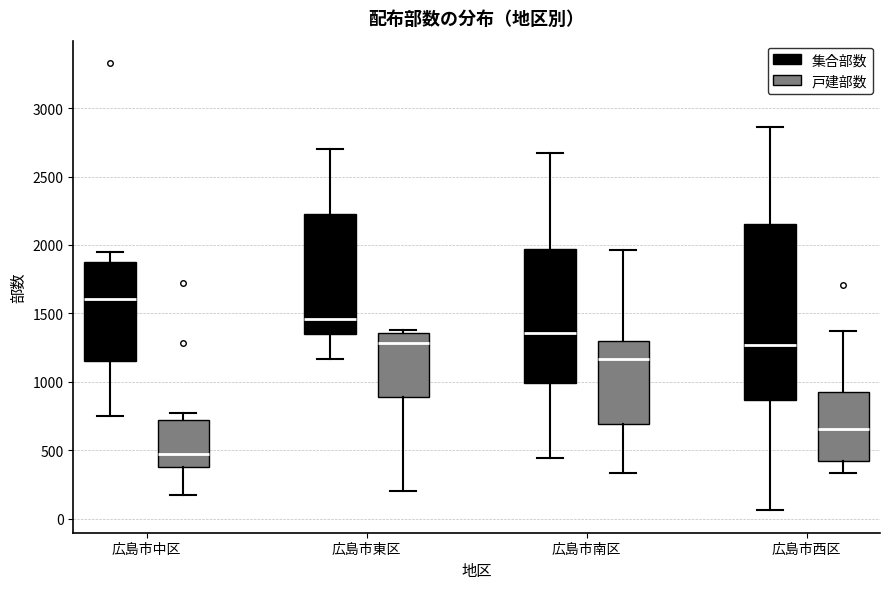

Reading left to right, read every box against the y-axis: the position of its median line, the range the box covers, and the ends of its whiskers. The values are not printed on the chart, so give them approximately, as read against the axis.

広島市中区 (集合部数): median 1600, box 1150 to 1850, whiskers 750 to 1950
広島市中区 (戸建部数): median 500, box 400 to 700, whiskers 150 to 750
広島市東区 (集合部数): median 1450, box 1350 to 2250, whiskers 1150 to 2700
広島市東区 (戸建部数): median 1300, box 900 to 1350, whiskers 200 to 1400
広島市南区 (集合部数): median 1350, box 1000 to 1950, whiskers 450 to 2650
広島市南区 (戸建部数): median 1150, box 700 to 1300, whiskers 350 to 1950
広島市西区 (集合部数): median 1250, box 850 to 2150, whiskers 50 to 2850
広島市西区 (戸建部数): median 650, box 400 to 950, whiskers 350 to 1350